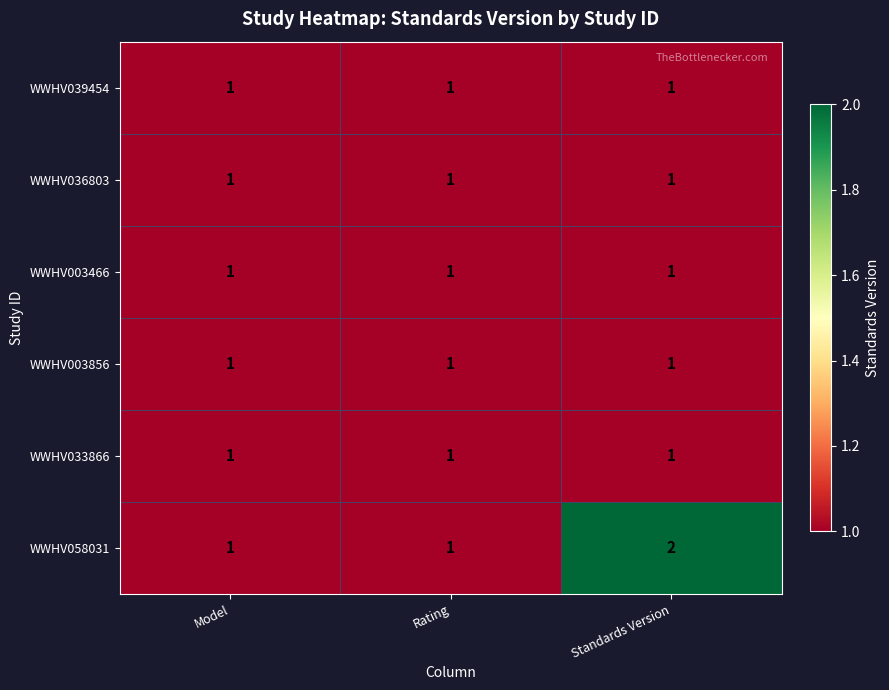

Between Model and Standards Version, which series saw the biggest shift?

WWHV058031